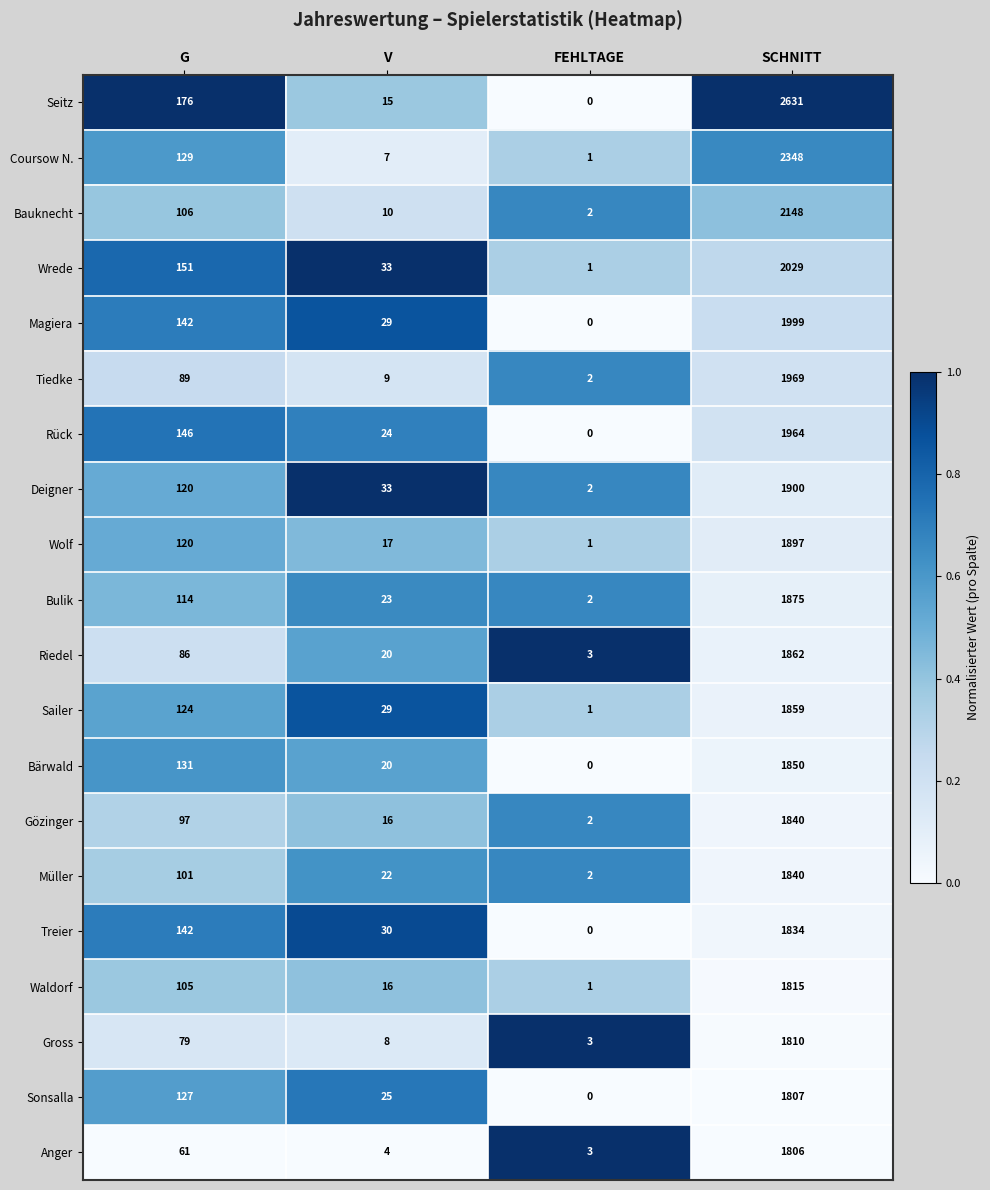

What is the total value across all series at SCHNITT?

39083